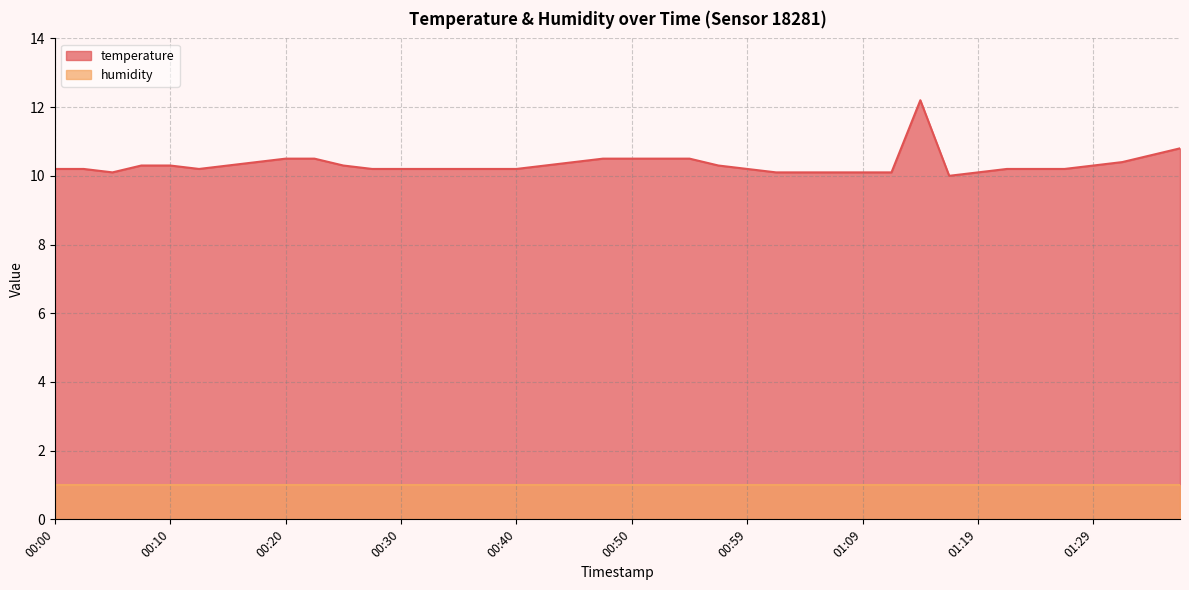

Does the chart display data point markers on the line(s)?

No